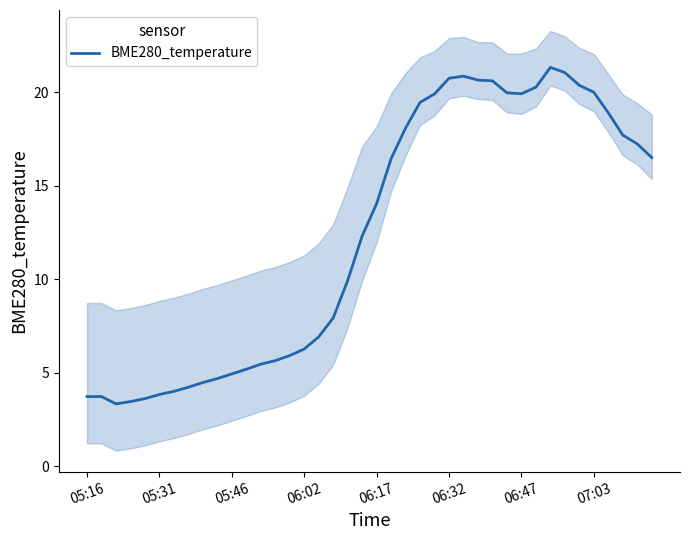

Is it true that the value at 19 is 6.4?

False